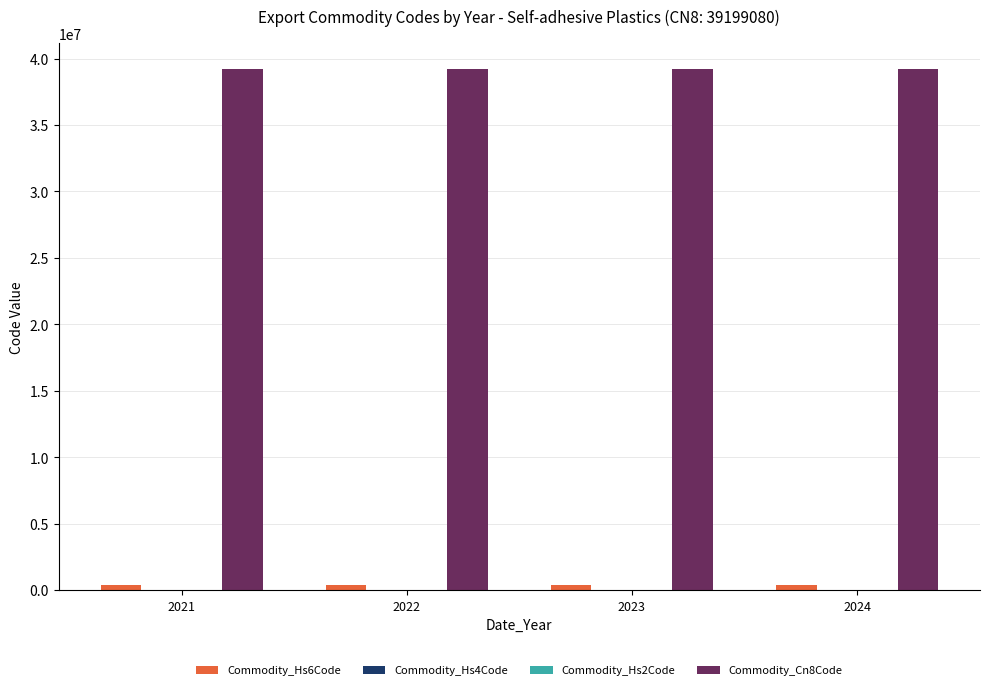

The Commodity_Cn8Code series shows 60663096 at 2023. True or false?

False